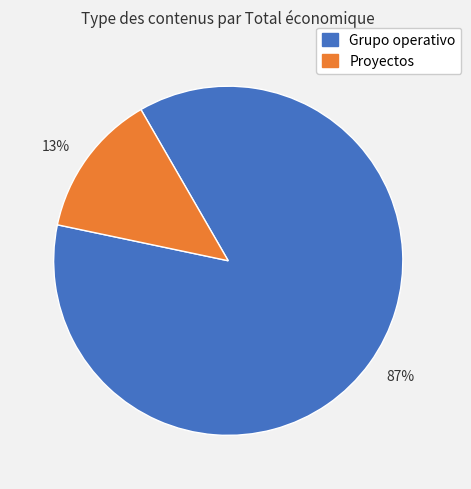

Which has a higher value, 87% or 13%?

87%